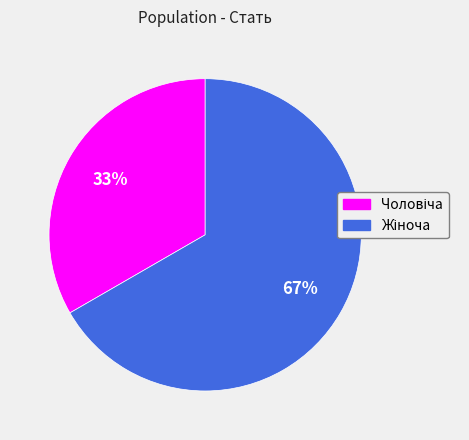

To the nearest percent, what is the average slice percentage?

50%